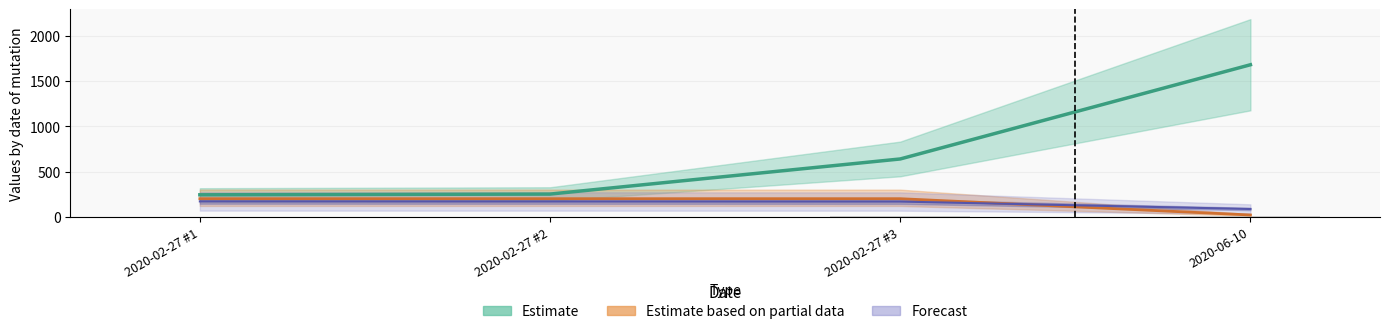

What is the difference between the highest and lowest values at 2020-06-10?

1660.0